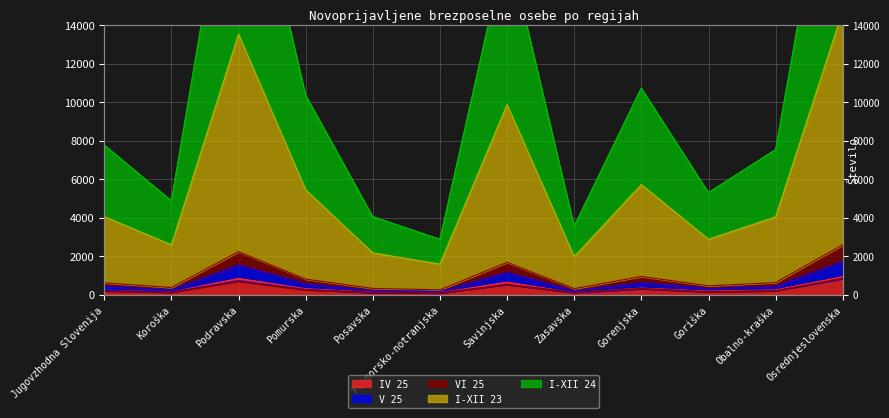

What is the difference between the maximum and minimum values in the IV 25 series?

831